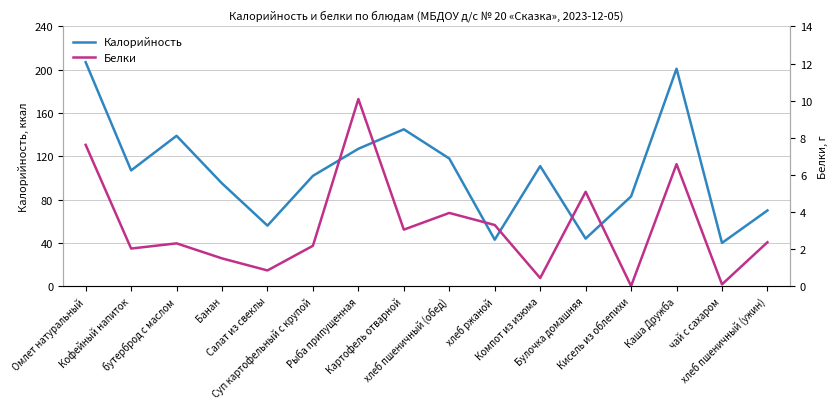

What is the difference between the maximum and minimum values in the Белки series?

10.1